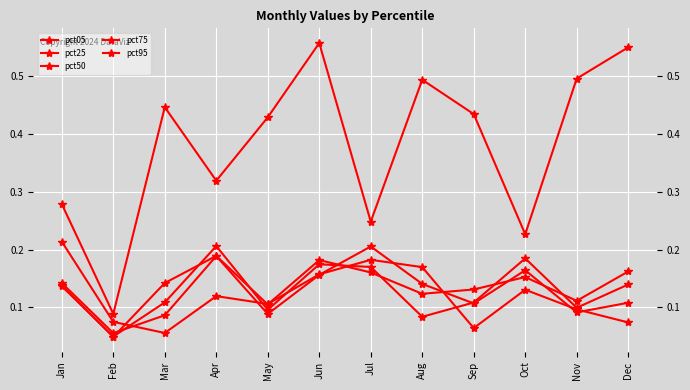

List the labels in order of pct50 value, largest first.

Apr, Oct, Jun, Jul, Dec, Jan, Mar, Sep, Nov, May, Aug, Feb